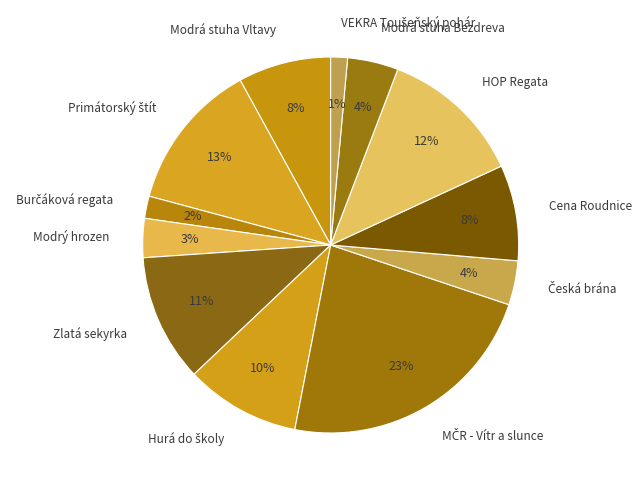

Which has a higher value, Modrý hrozen or Zlatá sekyrka?

Zlatá sekyrka